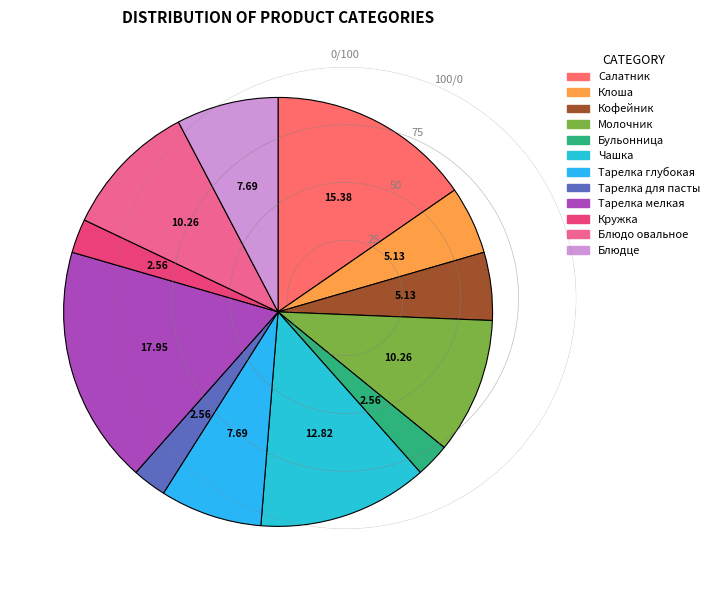

Rank the categories by value from lowest to highest.

Бульонница, Тарелка для пасты, Кружка, Клоша, Кофейник, Тарелка глубокая, Блюдце, Молочник, Блюдо овальное, Чашка, Салатник, Тарелка мелкая